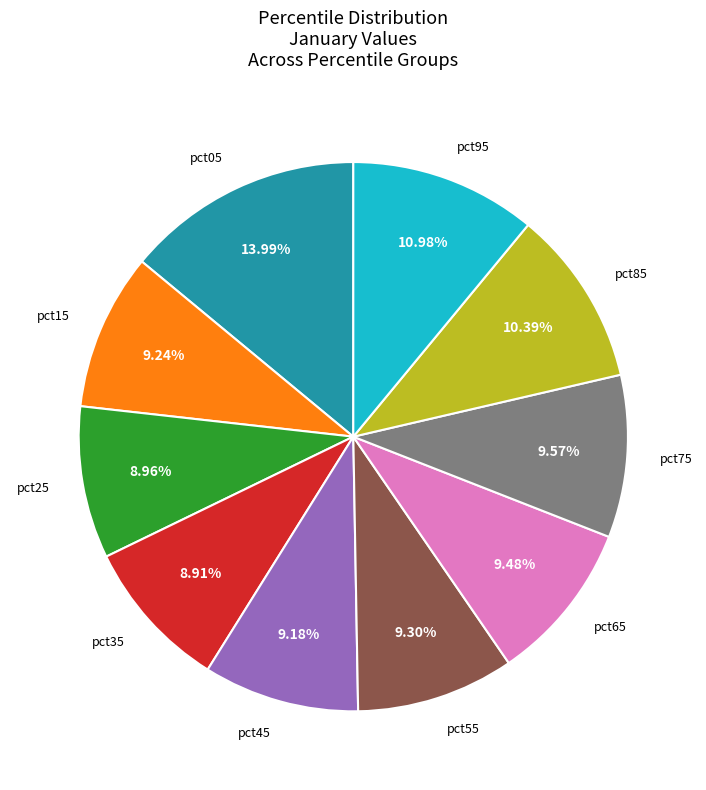

Does any single category account for the majority?

No